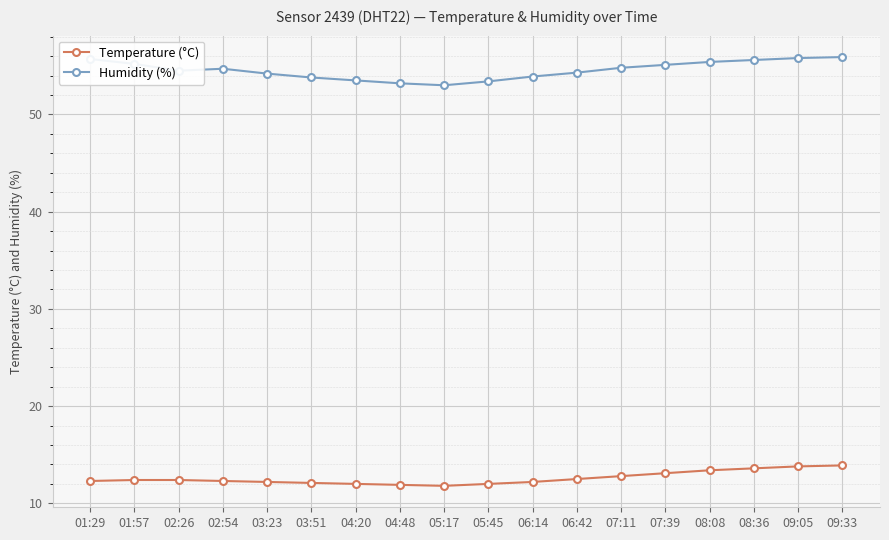

Which series has the largest total across all categories?

Humidity (%)